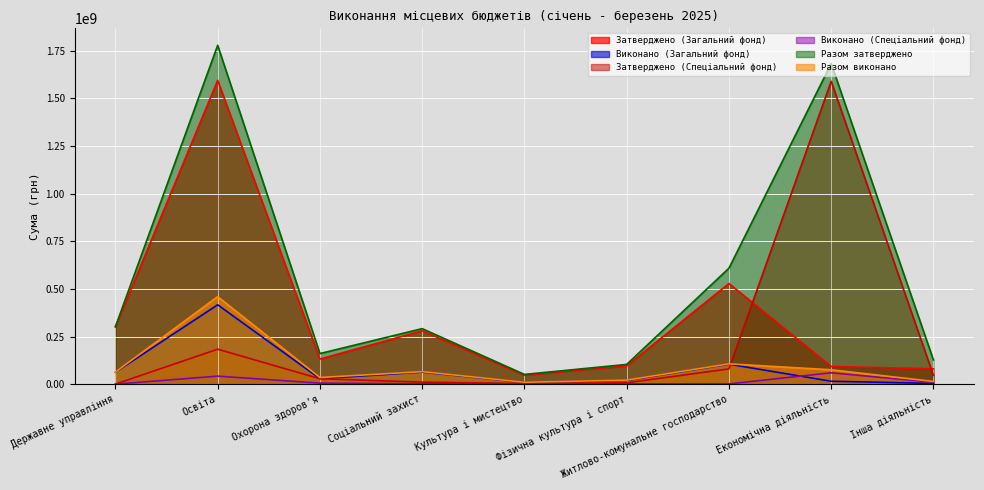

Is it true that Виконано (Спеціальний фонд) equals 42565103.1 at Освіта?

True